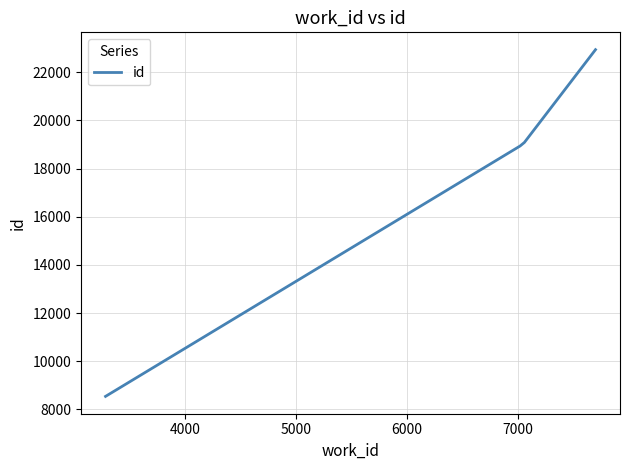

What is the difference between the maximum and minimum values?

14396